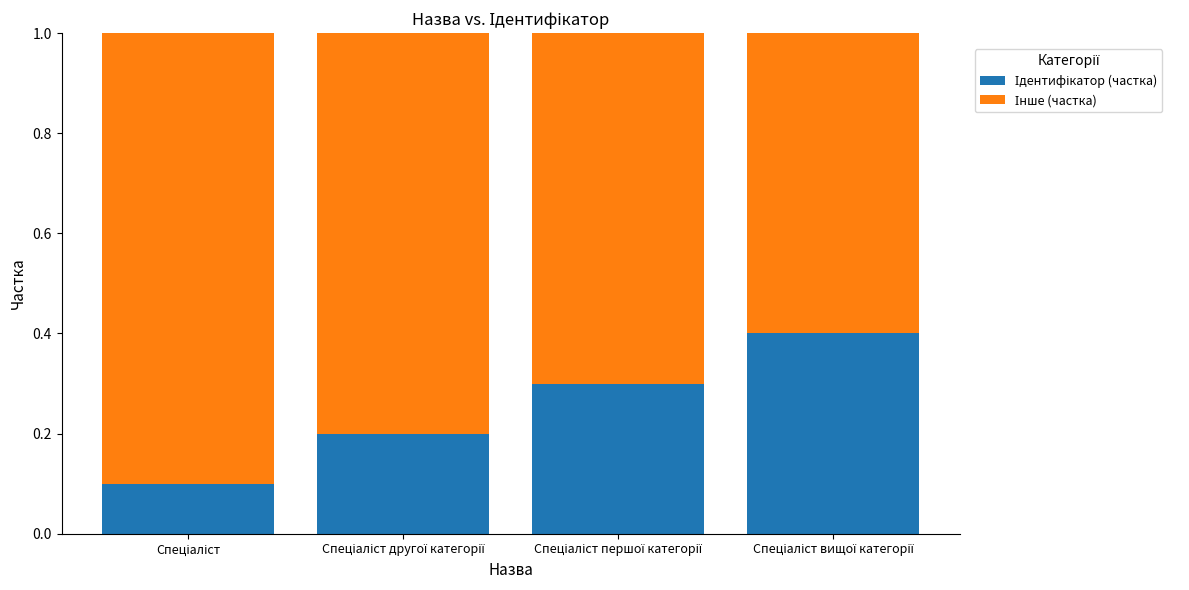

Are the bars horizontal?

No